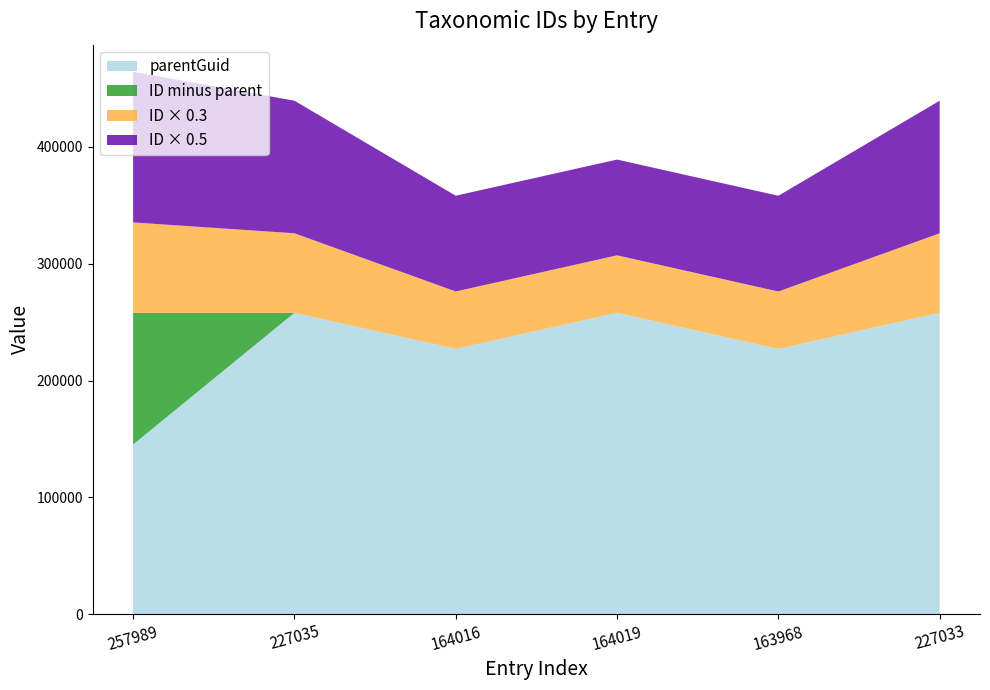

What is the total value across all series at 163968?

358207.4